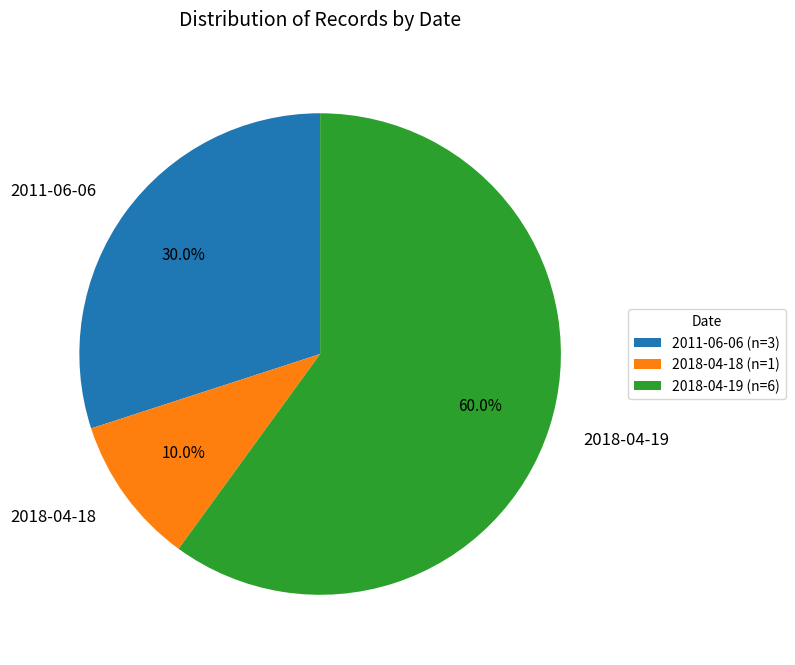

What percentage is the 2018-04-18 slice, to the nearest percent?

10%